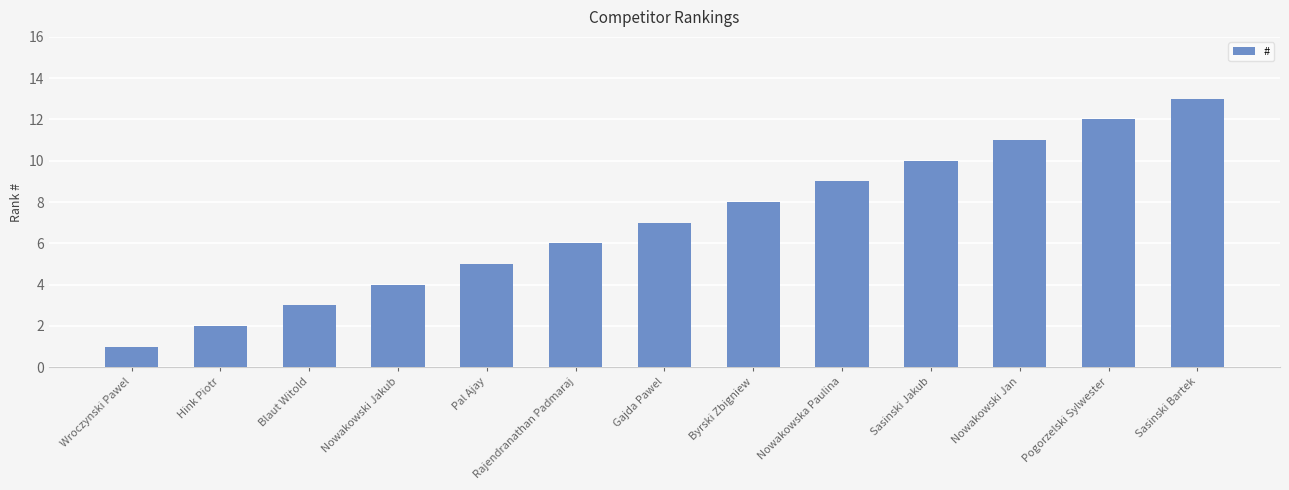

What is the sum of all values?

91